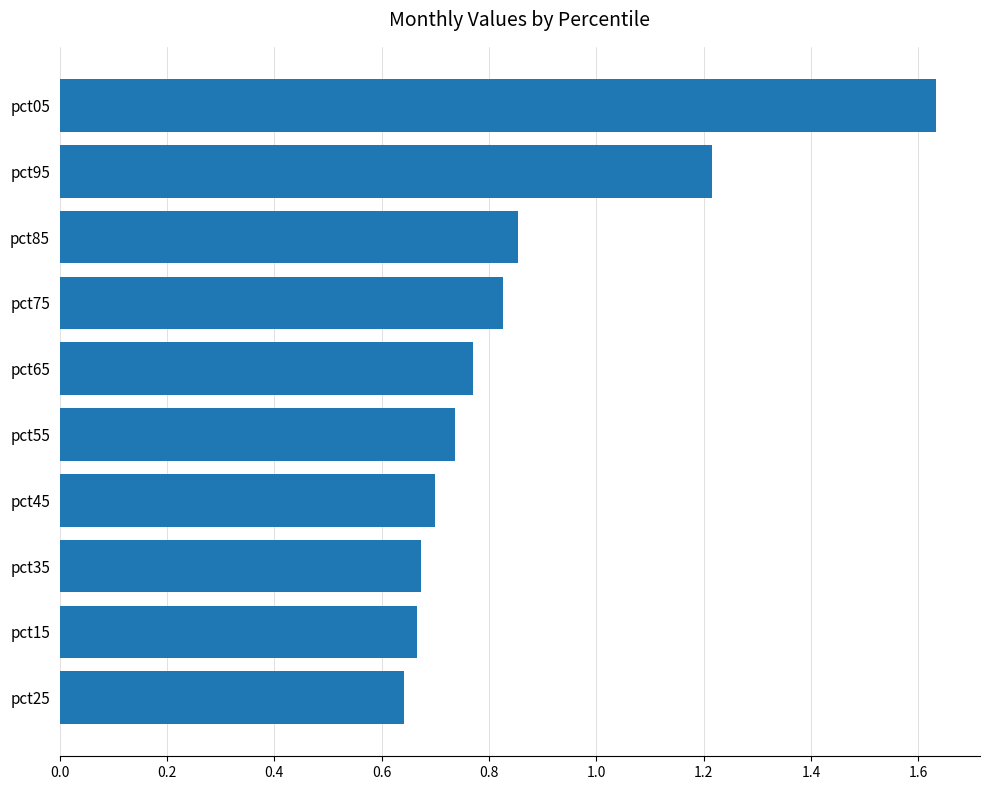

The chart shows a value of 0.9 at pct35. True or false?

False